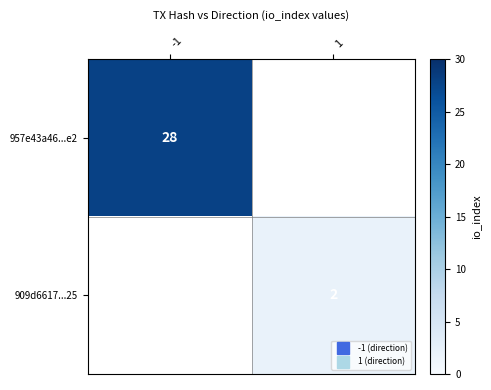

Rank the series at 1 from lowest to highest value.

957e43a46...e2, 909d6617...25